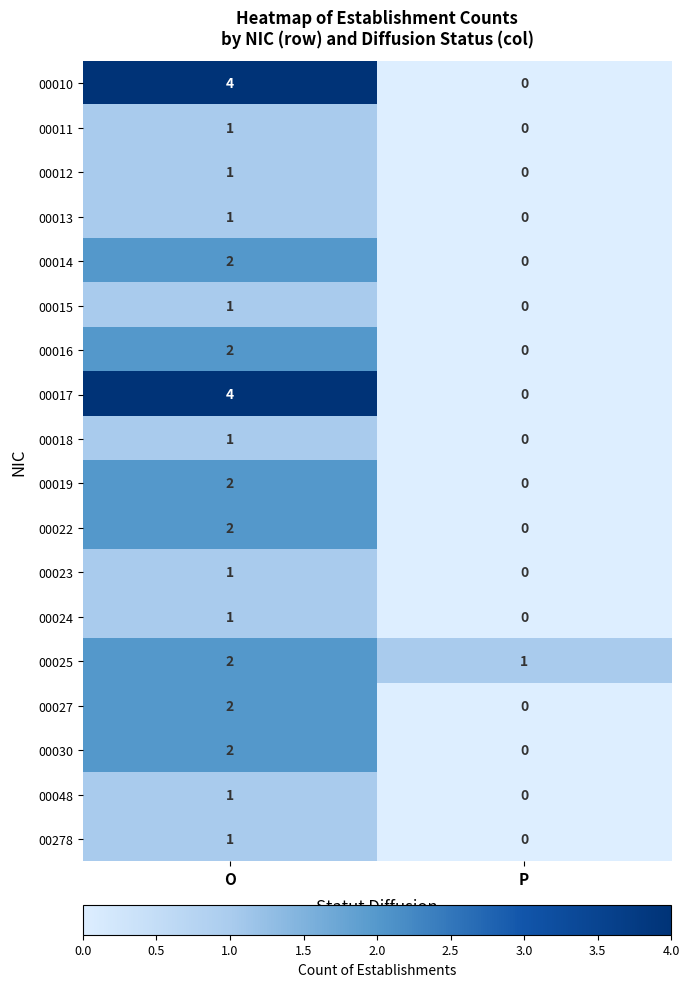

What is the difference between the maximum and minimum values in the 00017 series?

4